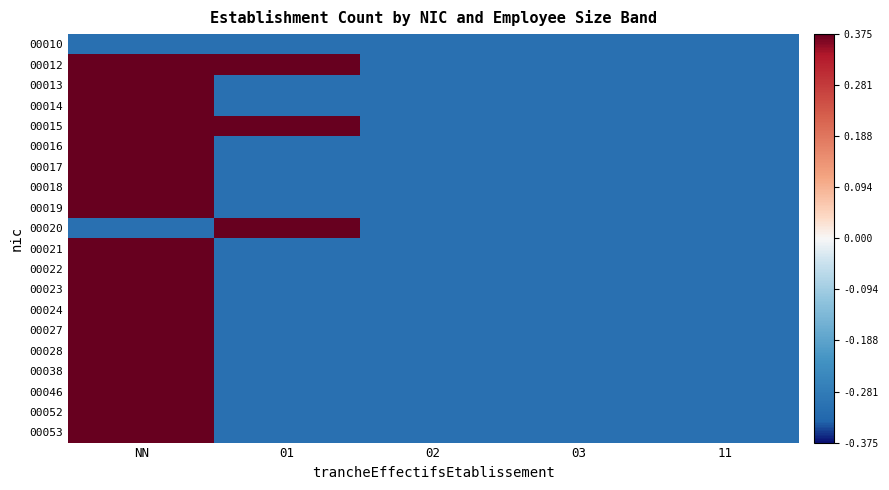

How many series are shown in this chart?

20